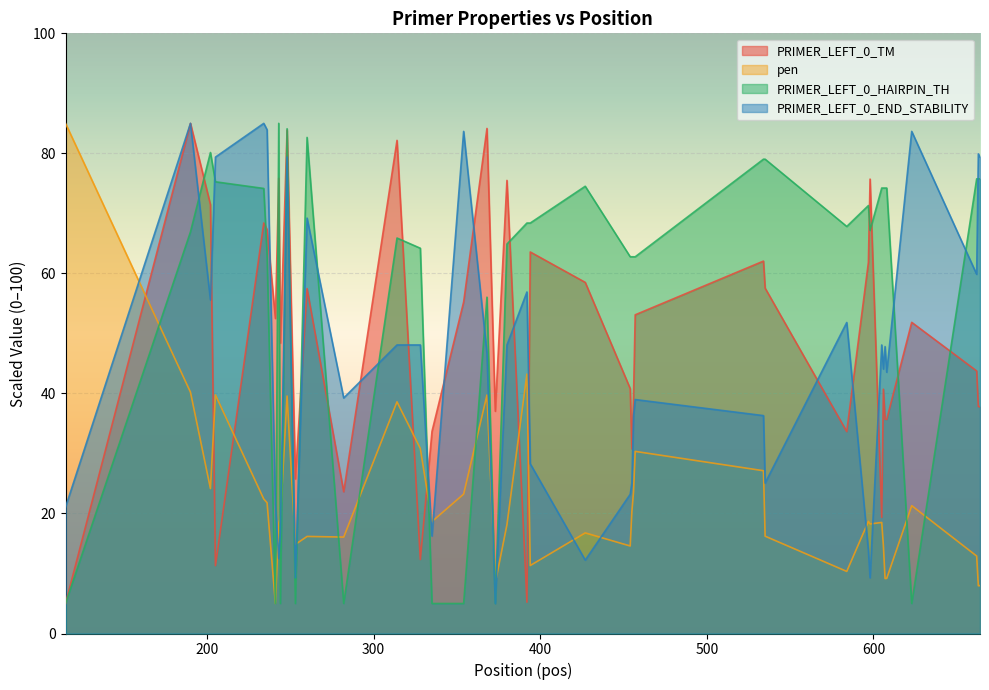

How many interior local valleys does the pen series have?

12